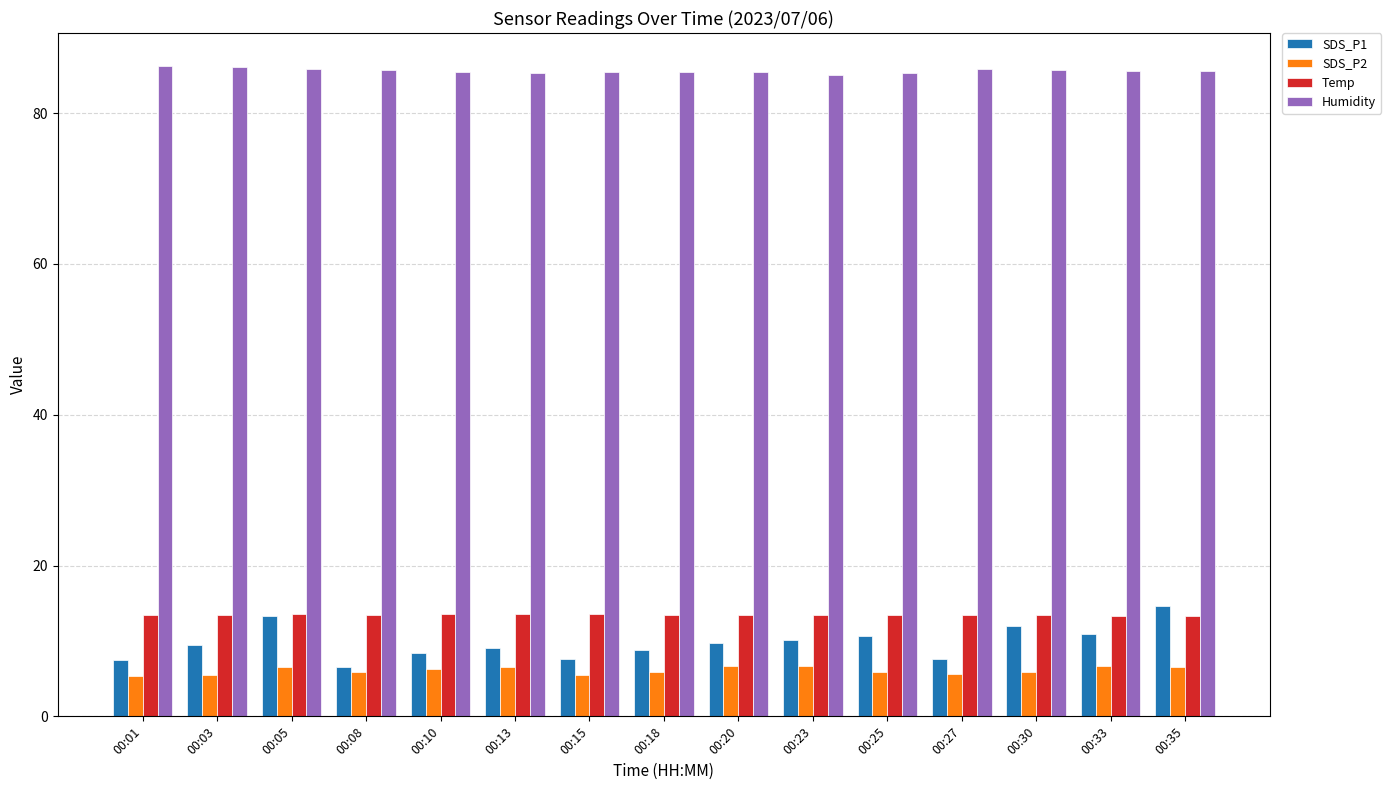

How many data points does each series have?

15